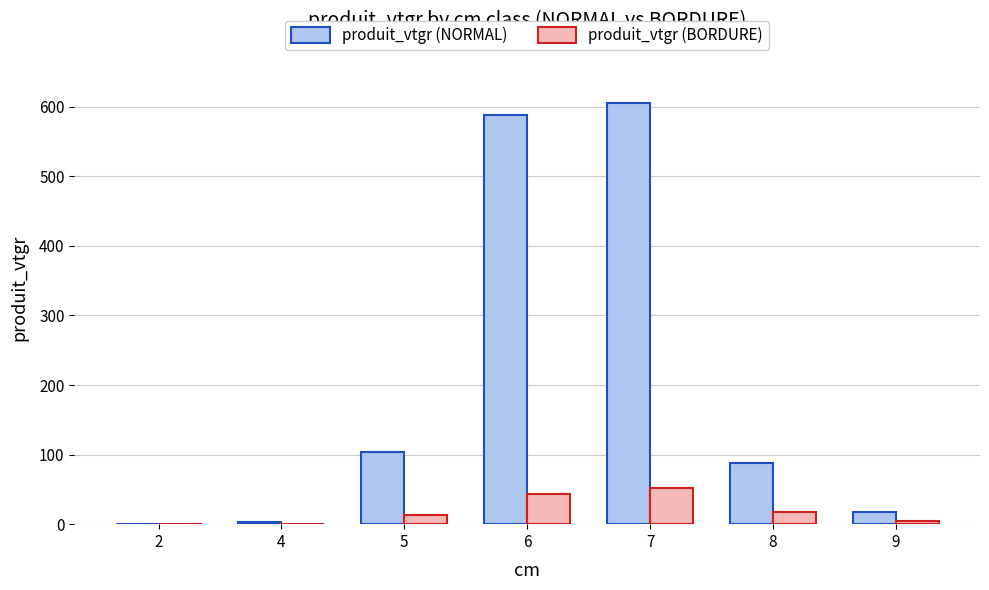

Are the bars horizontal?

No